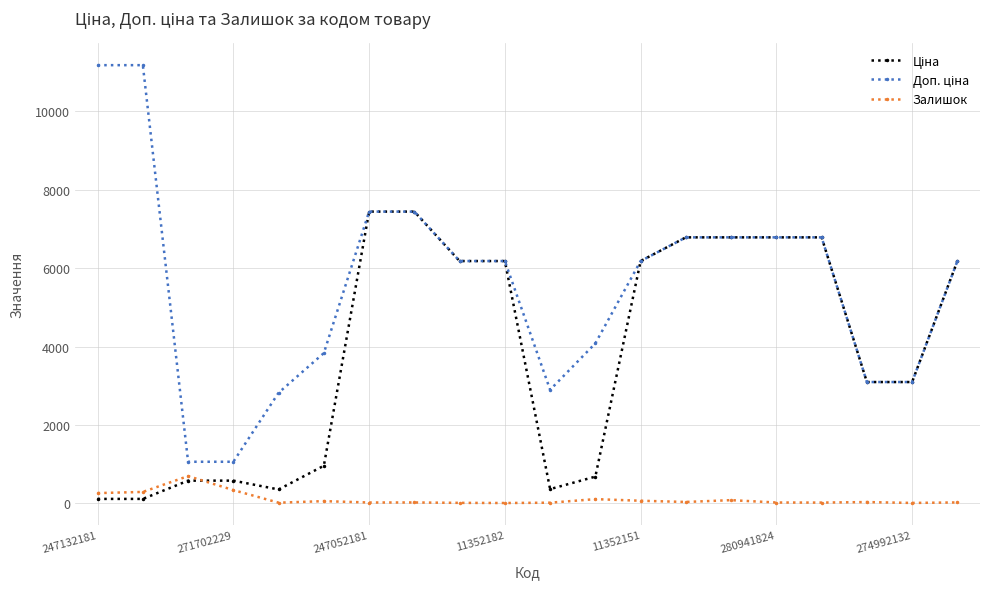

True or false: Залишок has more than 0 points higher than both neighbors.

True